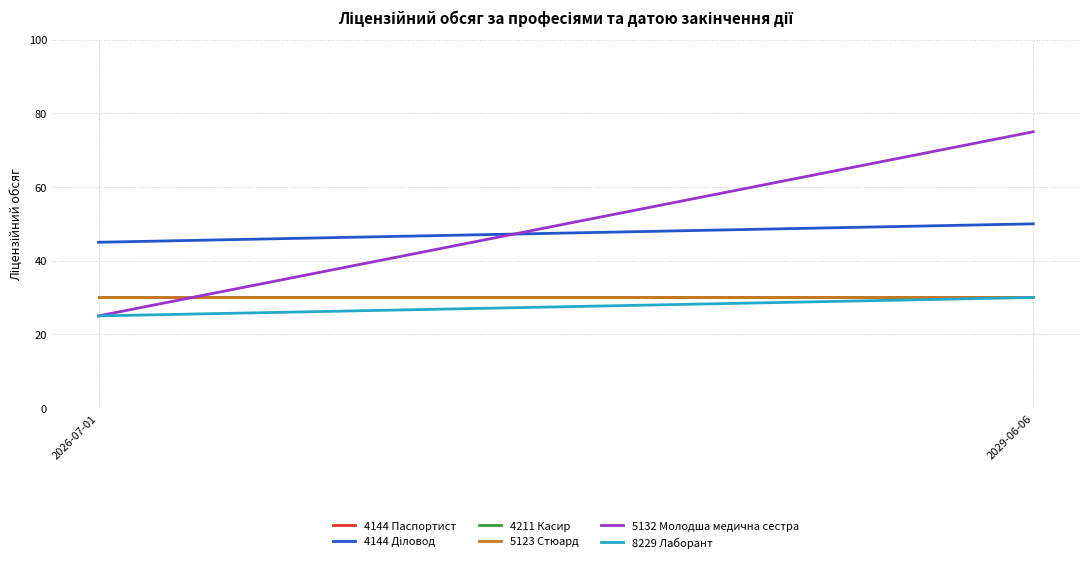

The 5123 Стюард series shows 20 at 2029-06-06. True or false?

False